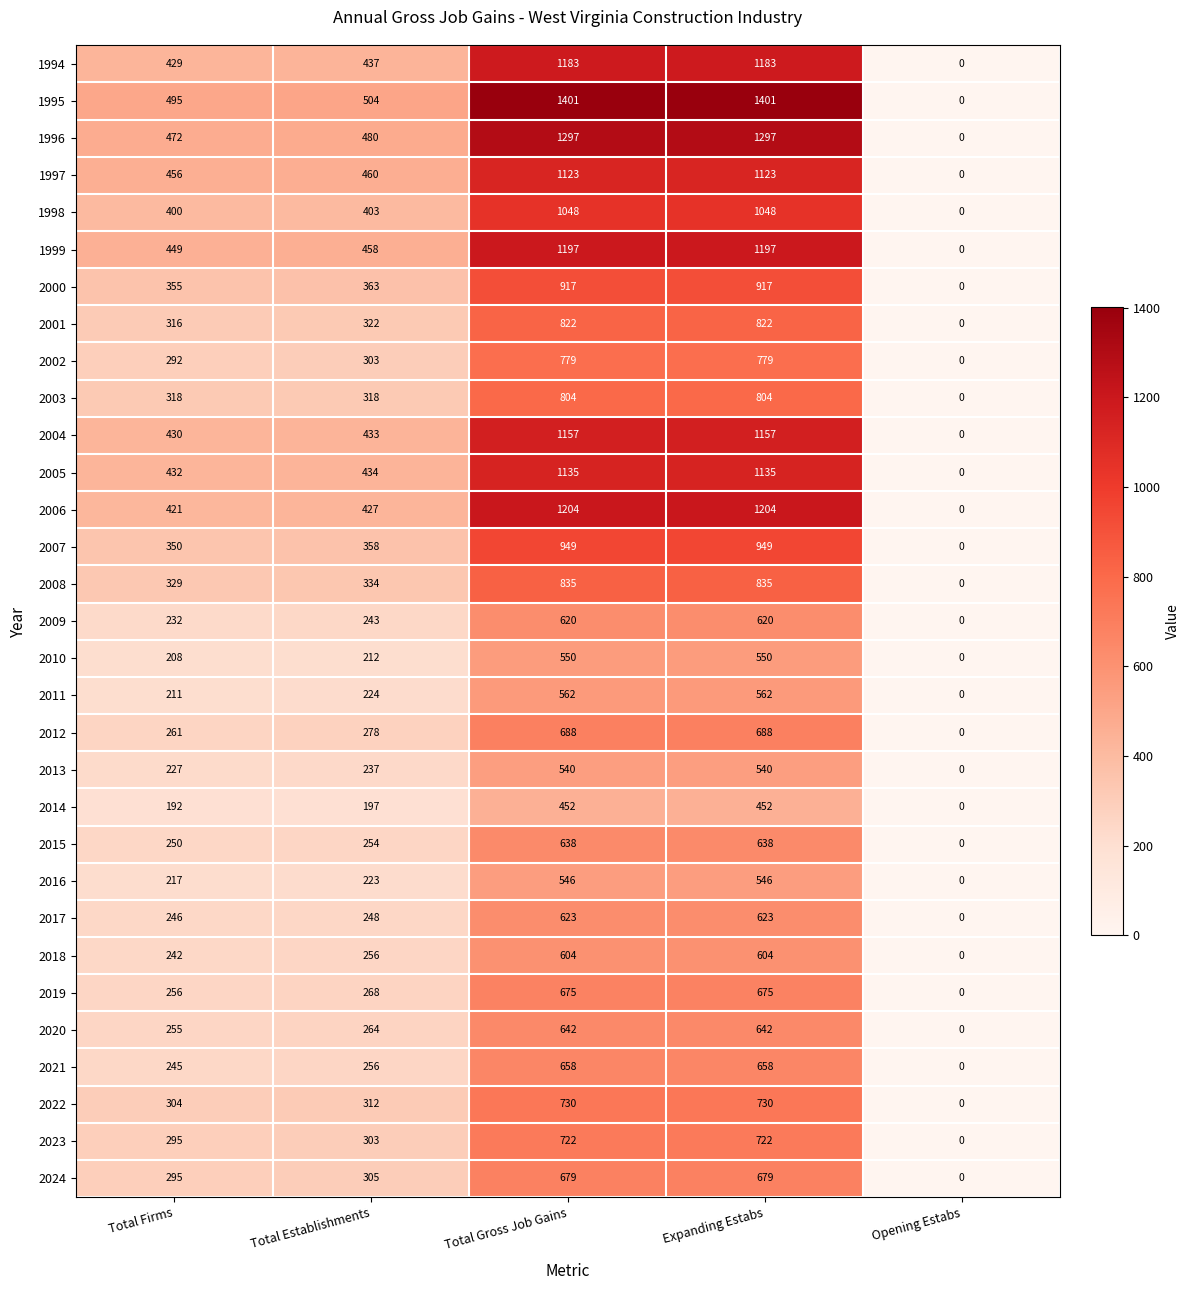

Which series has the largest range (max minus min)?

1995